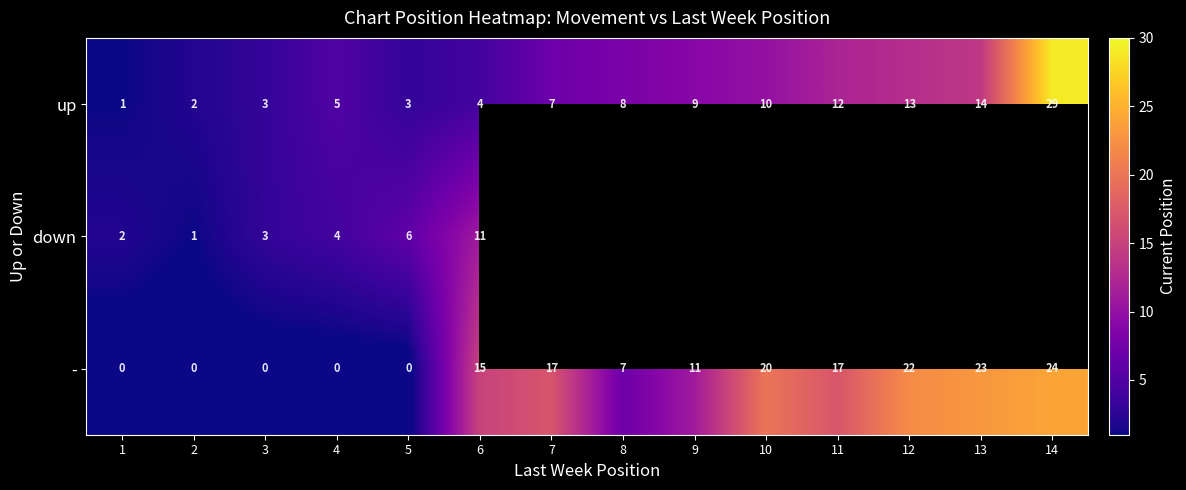

What is the spread (max minus min) of values at 5?

6